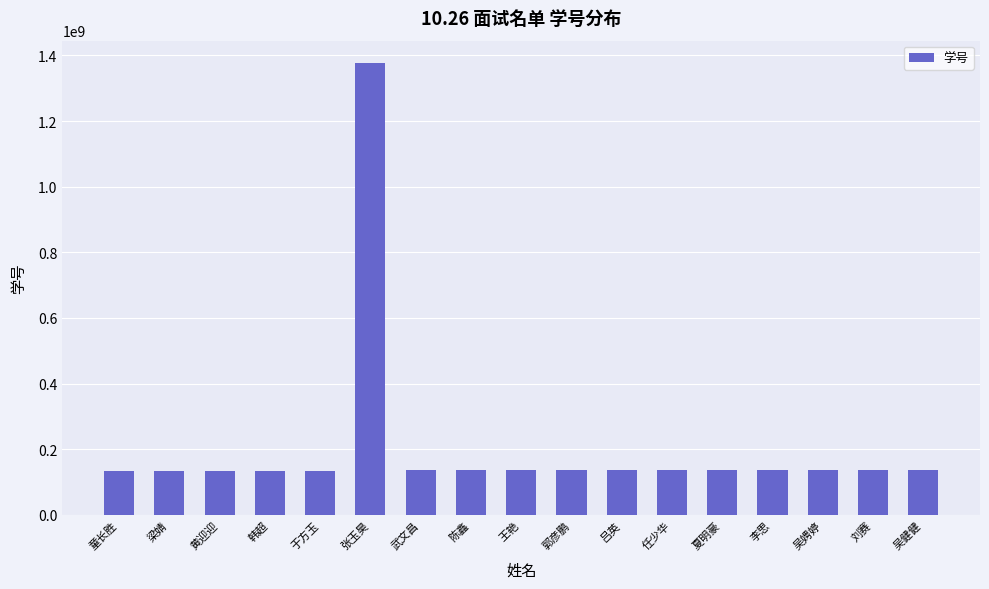

Approximately how many times larger is the value at 夏明豪 compared to 郭彦鹏?

1.0